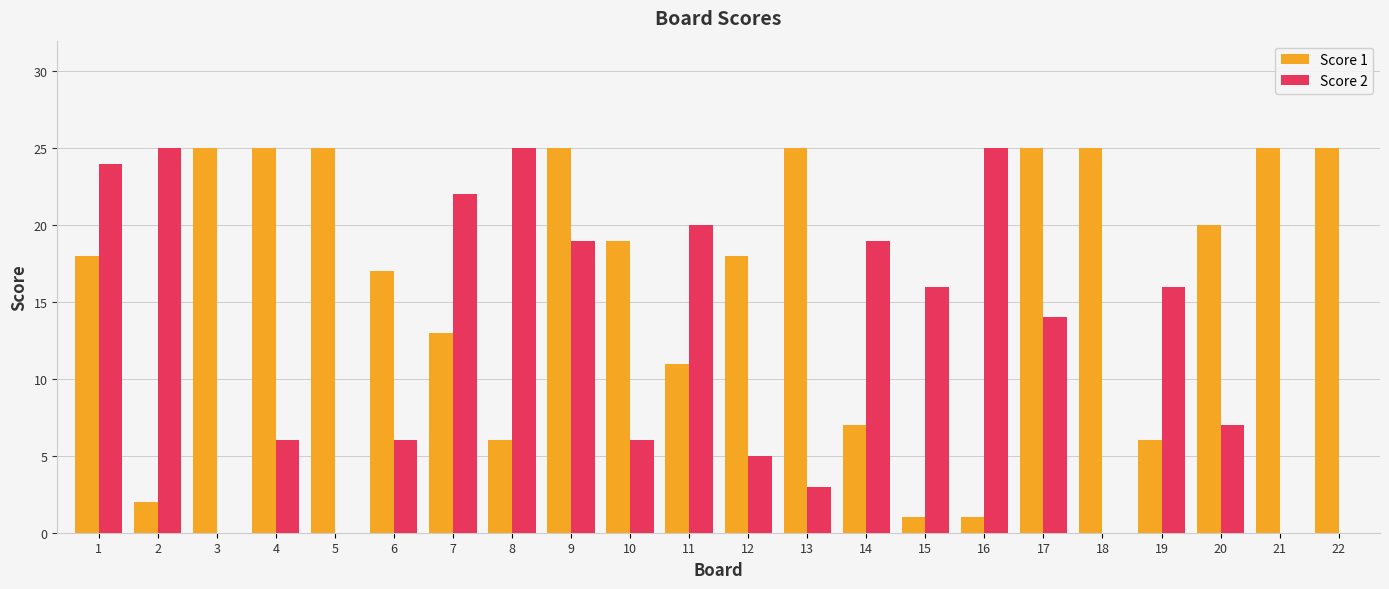

Which series has the largest total across all categories?

Score 1